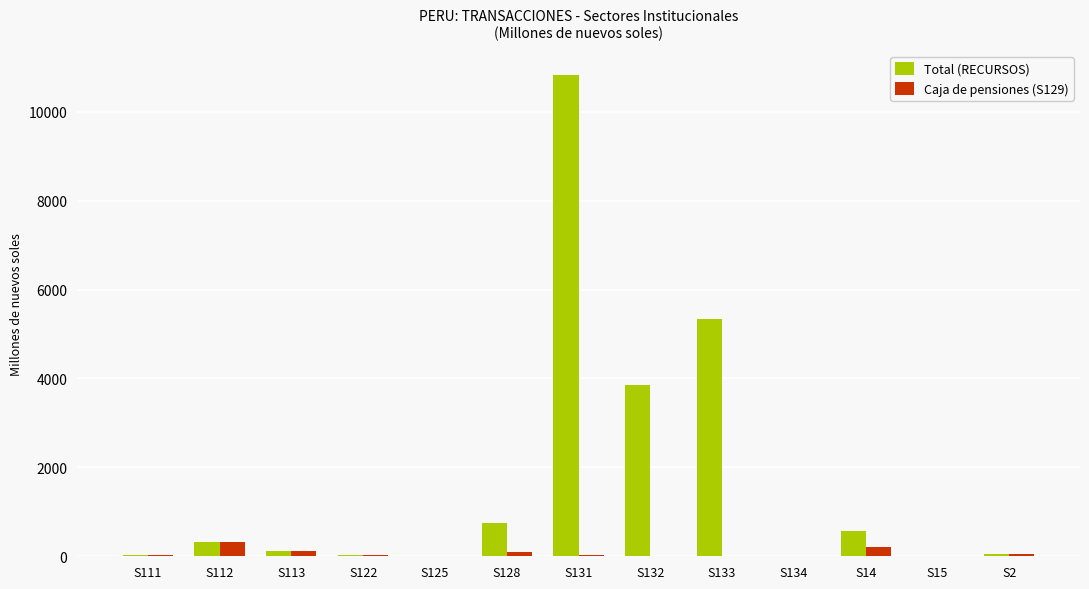

What is the sum of all Total (RECURSOS) values?

21906